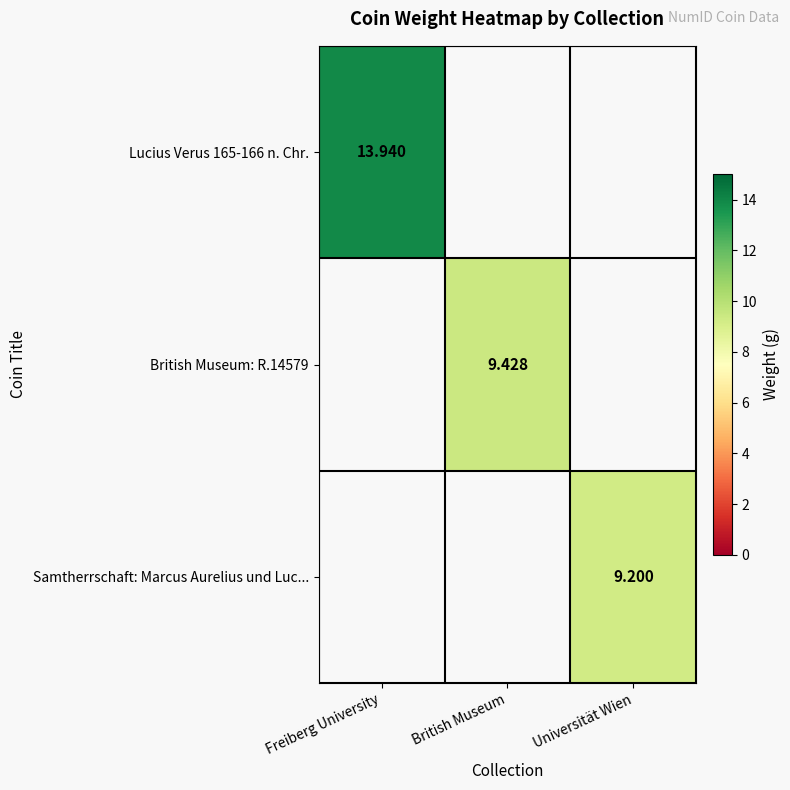

Is the value of Samtherrschaft: Marcus Aurelius und Luc... at Freiberg University greater than the value of British Museum: R.14579 at British Museum?

No